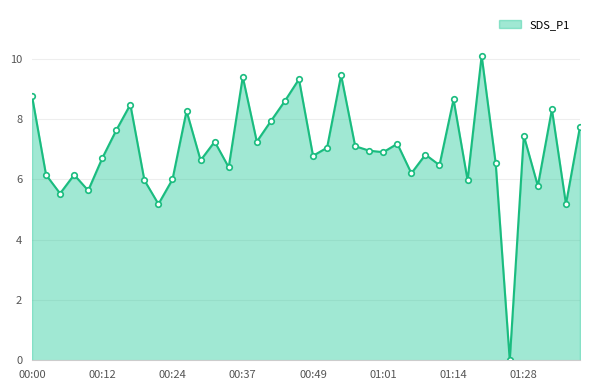

What is the difference between the maximum and minimum values?

10.1